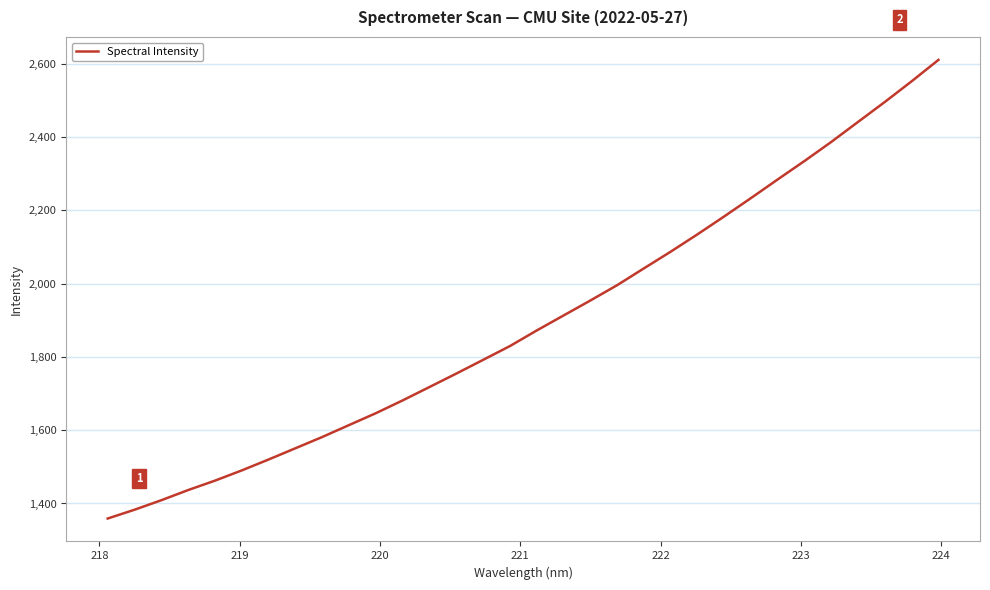

What is the minimum value shown in the chart?

1358.9